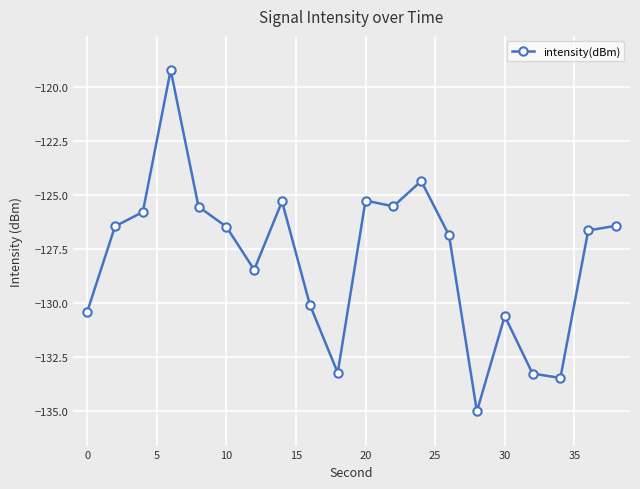

What is the greatest value displayed?

-119.2